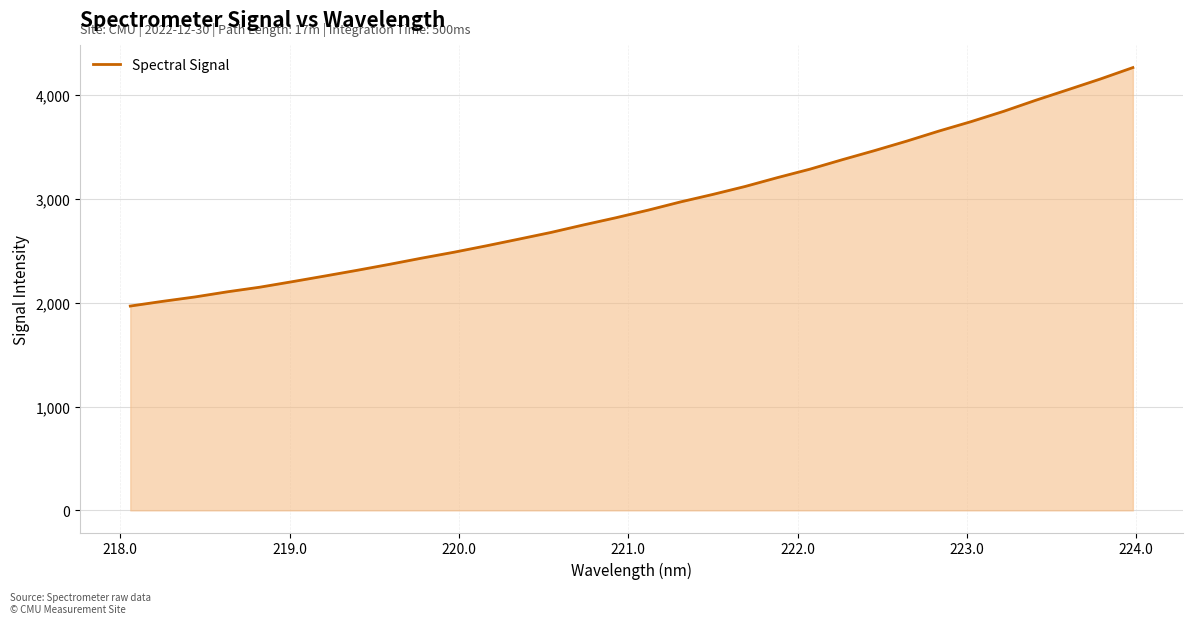

What is the minimum value shown in the chart?

1968.5